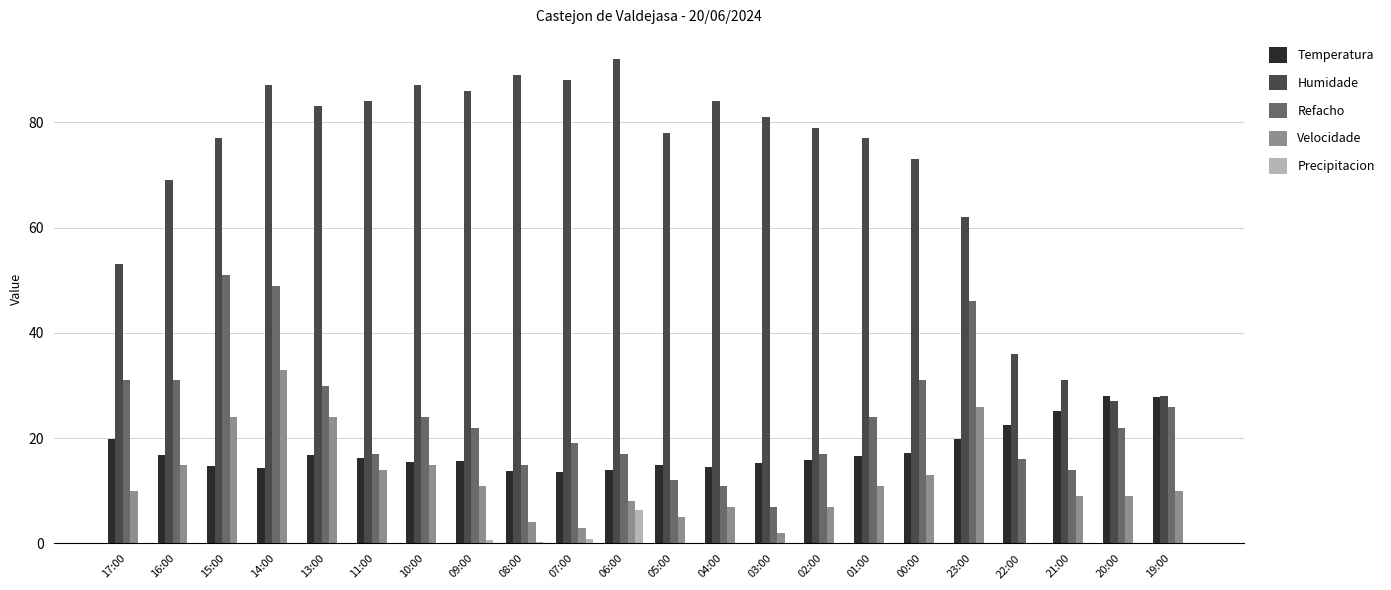

What is the sum of all Refacho values?

532.0